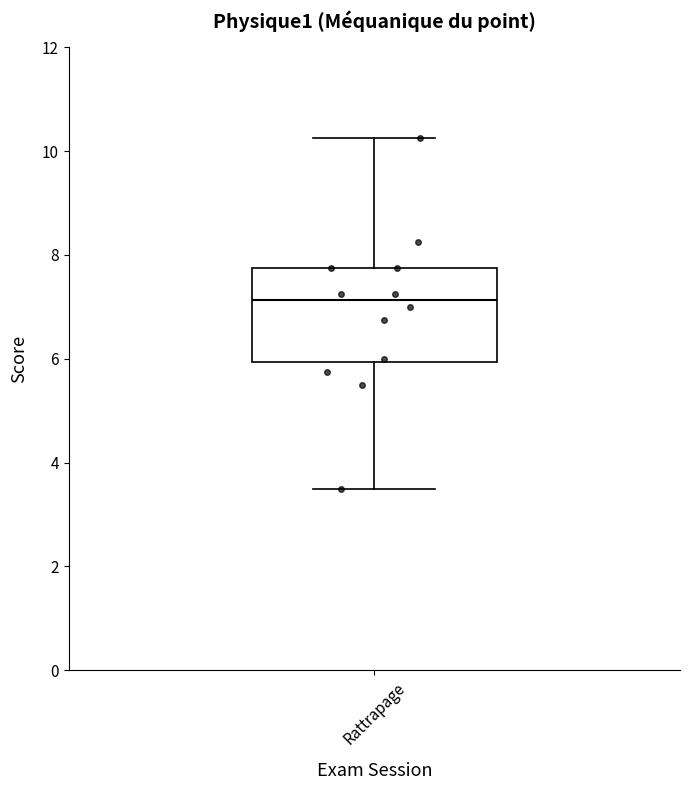

Read this box plot against the y-axis: the position of the median line, the range covered by the box, and the ends of both whiskers. The values are not printed on the chart, so give them approximately, as read against the axis.

median 7.2, box 6.0 to 7.8, whiskers 3.6 to 10.2